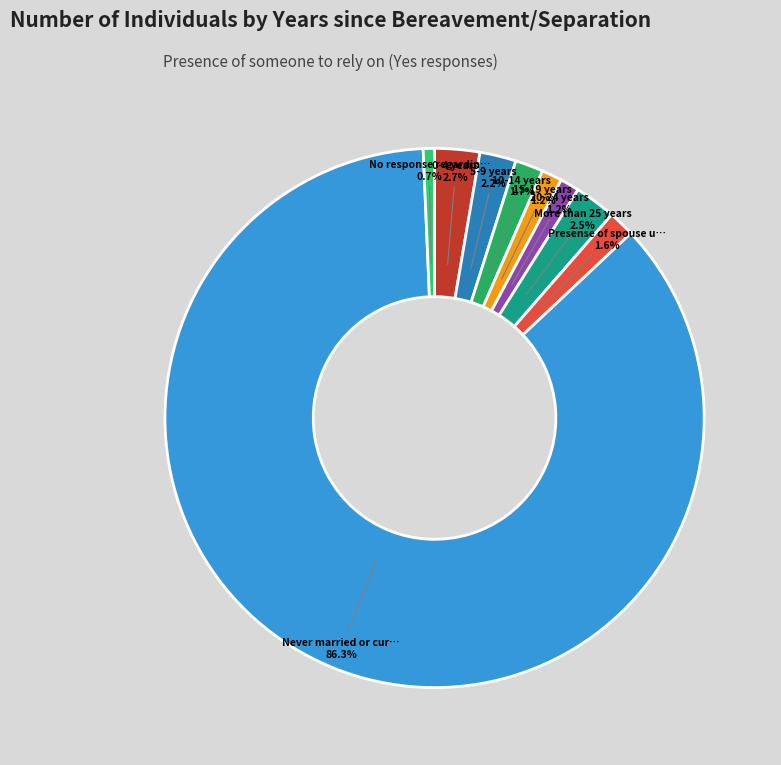

Which category accounts for the majority?

Never married or currently have a spouse